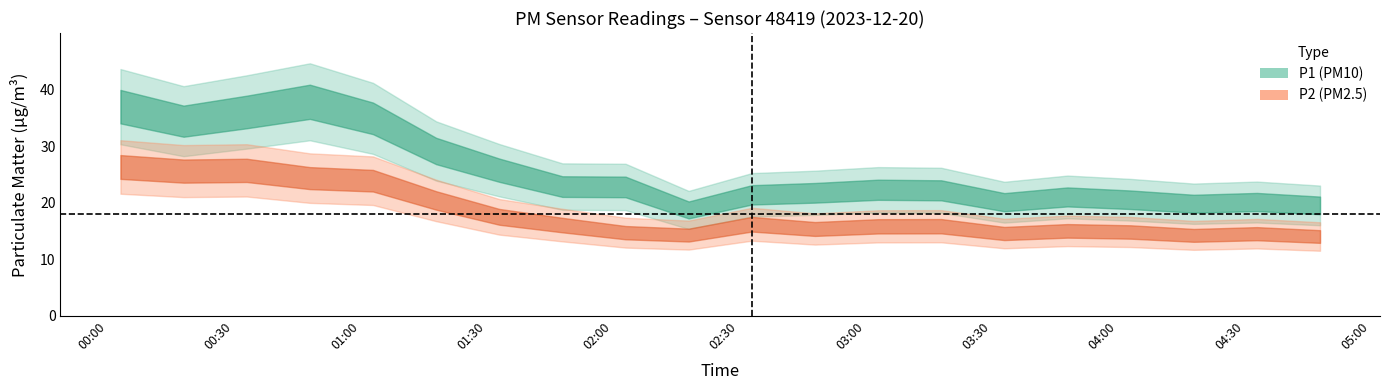

Reading left to right, transcribe all the data shown in this chart.

P1: 37.0	34.4	36.0	37.8	34.9	29.1	25.7	22.8	22.8	18.7	21.4	21.7	22.3	22.2	20.1	21.0	20.5	19.8	20.1	19.5
P2: 26.3	25.6	25.7	24.3	23.9	20.4	17.5	16.0	14.7	14.2	16.2	15.3	15.8	15.8	14.5	15.0	14.8	14.2	14.5	14.0